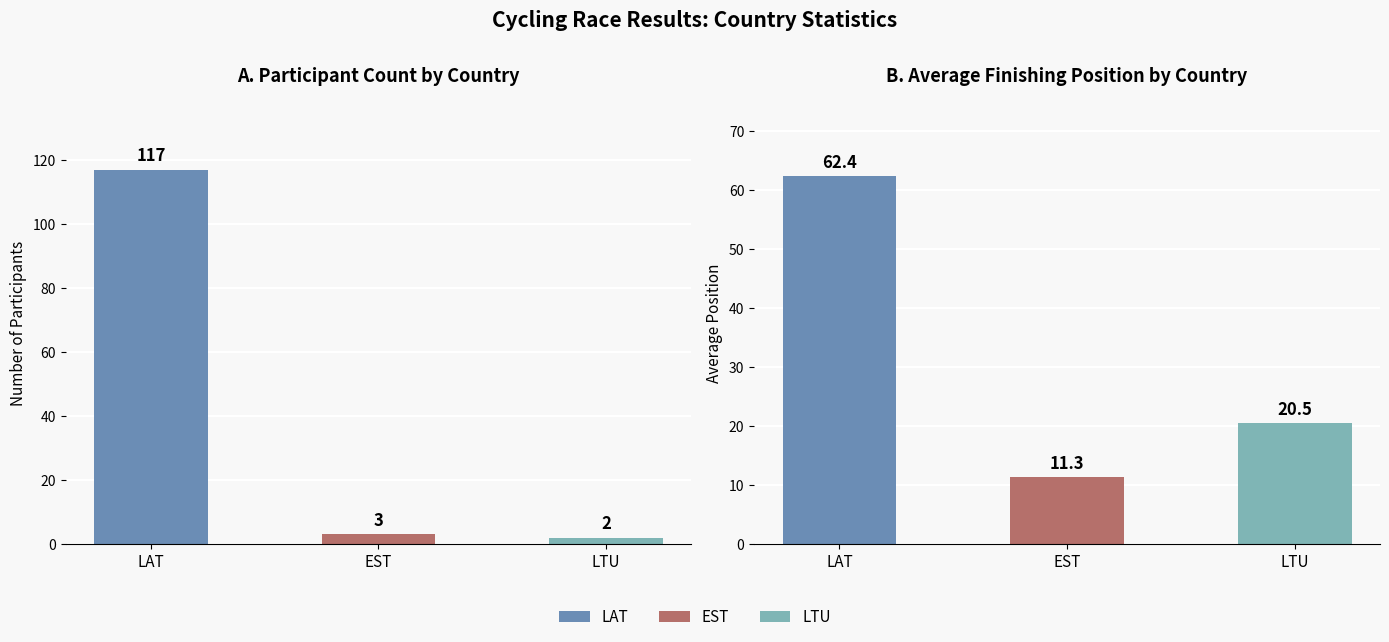

Is the value of EST at LAT greater than the value of LTU at LAT?

Yes